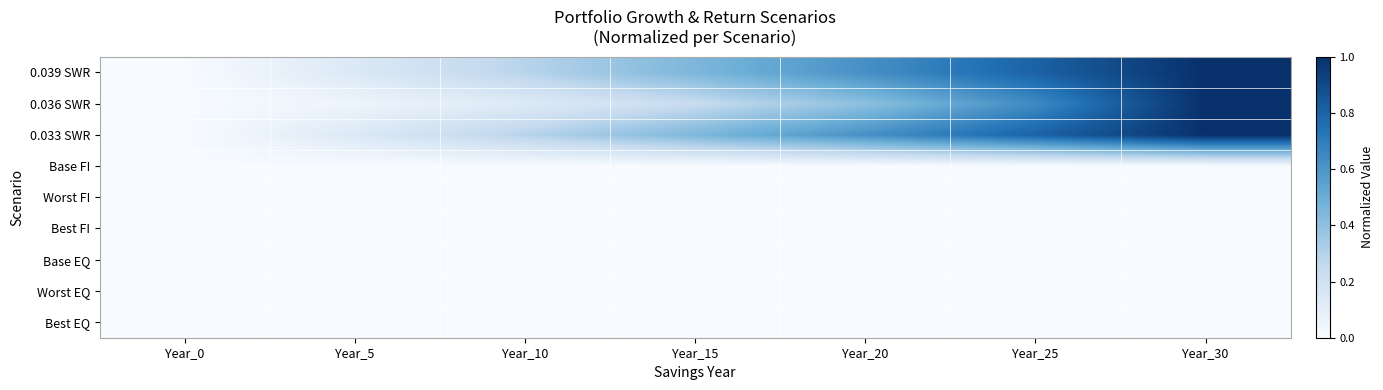

Reading right to left, transcribe all the data shown in this chart.

0.039 SWR: Year_30=1.0	Year_25=0.8	Year_20=0.6	Year_15=0.4	Year_10=0.3	Year_5=0.1	Year_0=0.0
0.036 SWR: Year_30=1.0	Year_25=0.6	Year_20=0.4	Year_15=0.2	Year_10=0.1	Year_5=0.1	Year_0=0.0
0.033 SWR: Year_30=1.0	Year_25=0.8	Year_20=0.6	Year_15=0.4	Year_10=0.3	Year_5=0.1	Year_0=0.0
Base FI: Year_30=0.0	Year_25=0.0	Year_20=0.0	Year_15=0.0	Year_10=0.0	Year_5=0.0	Year_0=0.0
Worst FI: Year_30=0.0	Year_25=0.0	Year_20=0.0	Year_15=0.0	Year_10=0.0	Year_5=0.0	Year_0=0.0
Best FI: Year_30=0.0	Year_25=0.0	Year_20=0.0	Year_15=0.0	Year_10=0.0	Year_5=0.0	Year_0=0.0
Base EQ: Year_30=0.0	Year_25=0.0	Year_20=0.0	Year_15=0.0	Year_10=0.0	Year_5=0.0	Year_0=0.0
Worst EQ: Year_30=0.0	Year_25=0.0	Year_20=0.0	Year_15=0.0	Year_10=0.0	Year_5=0.0	Year_0=0.0
Best EQ: Year_30=0.0	Year_25=0.0	Year_20=0.0	Year_15=0.0	Year_10=0.0	Year_5=0.0	Year_0=0.0